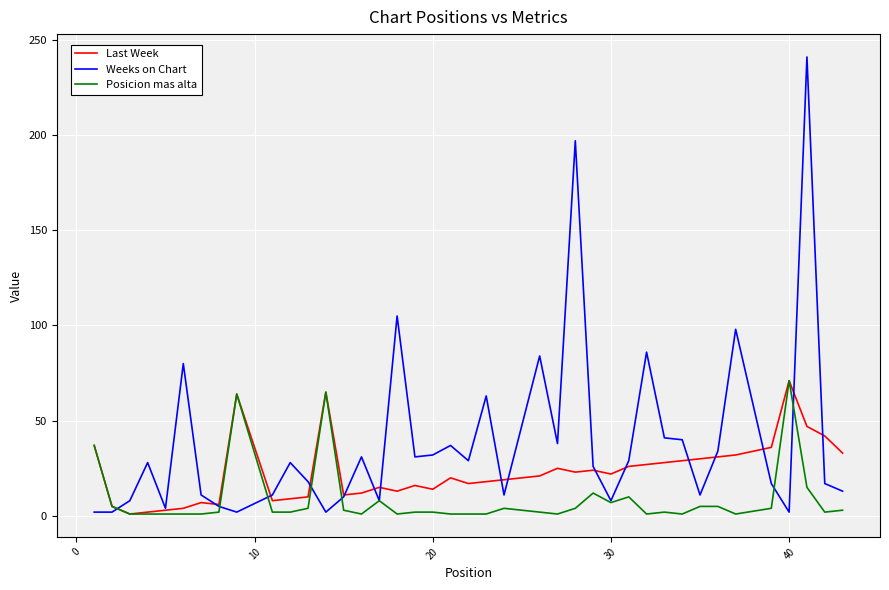

Rank the series by their average value, from highest to lowest.

Weeks on Chart, Last Week, Posicion mas alta